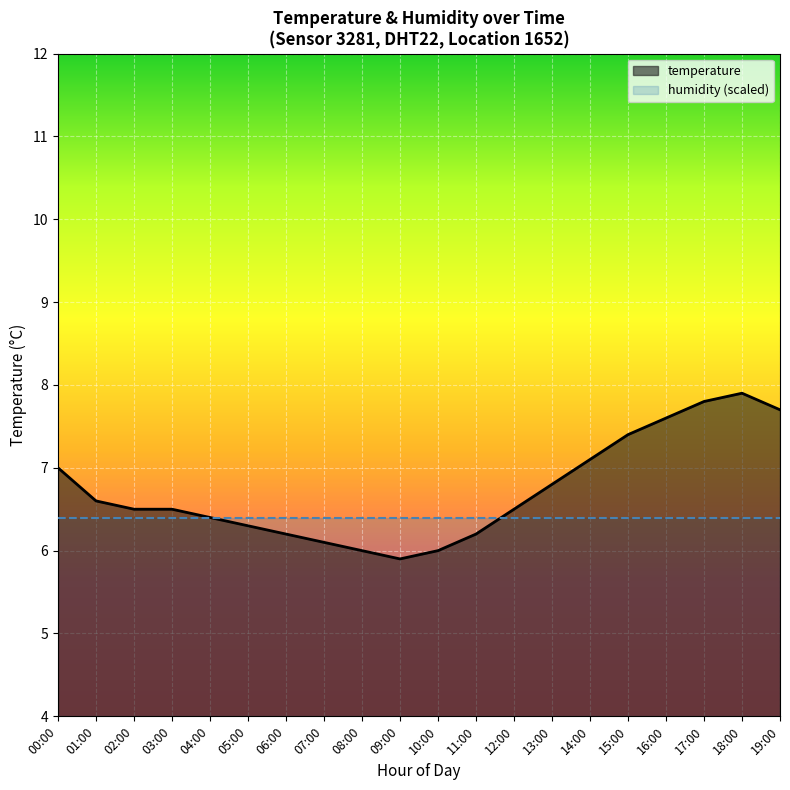

How many interior local peaks (higher than both neighbors) does the data have?

1